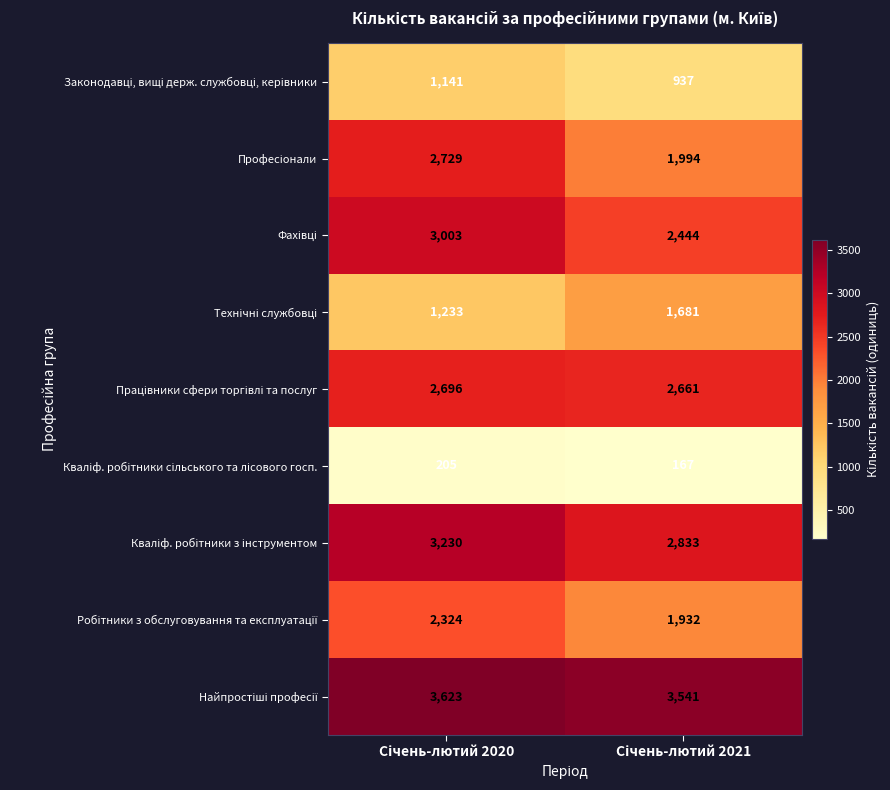

What is the smallest value displayed?

167